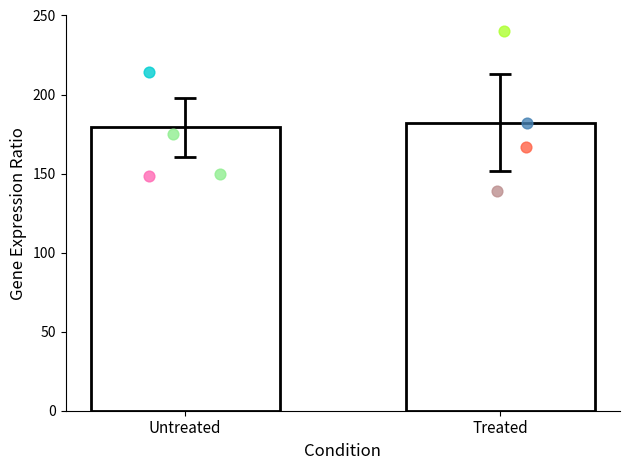

What is the ratio of the value at Treated to the value at Untreated?

1.0